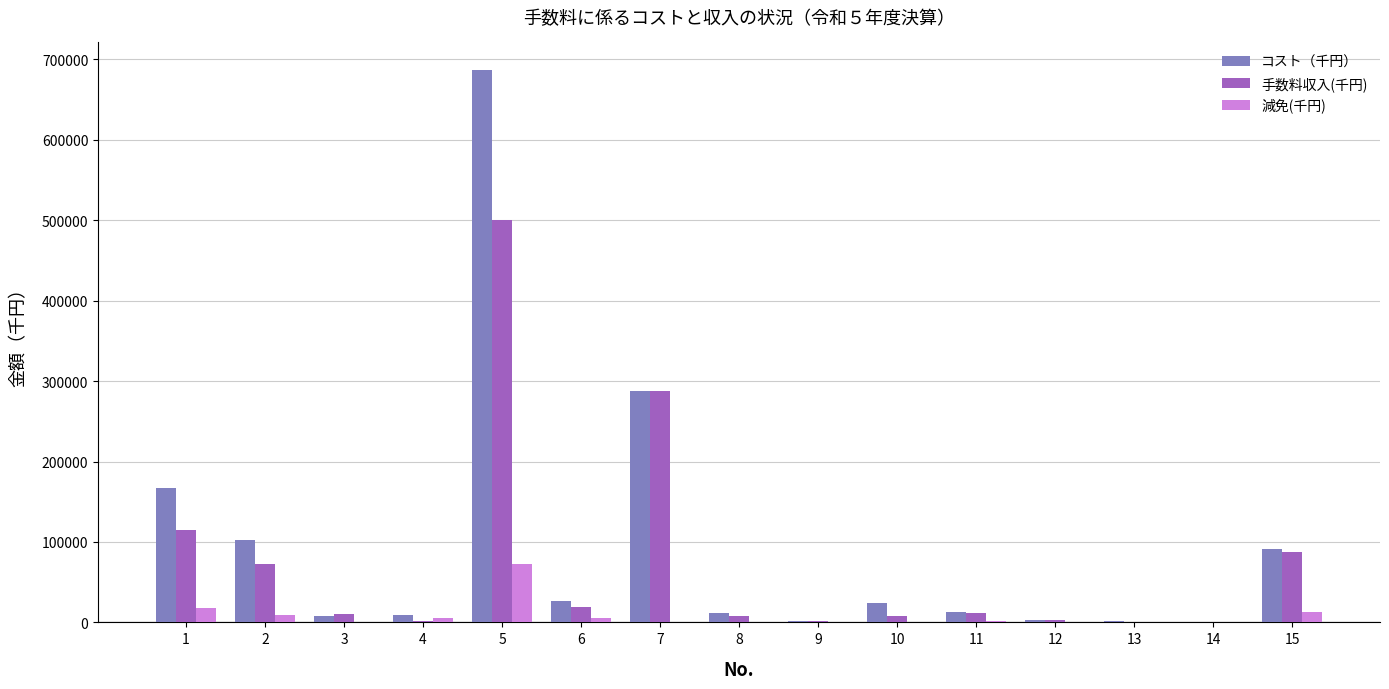

Is the value of コスト（千円） at 3 greater than the value of 減免(千円) at 13?

Yes